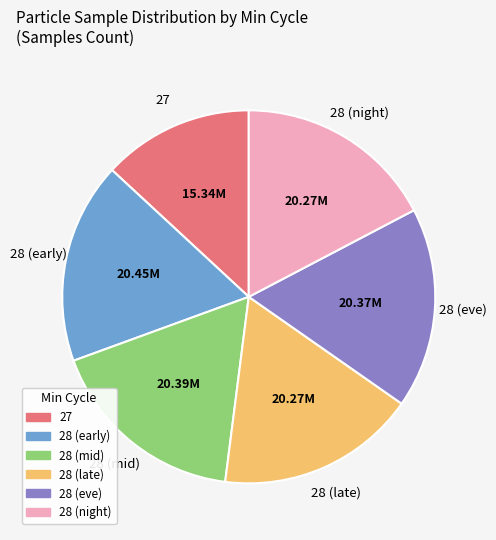

Is there any slice that represents more than half of the pie?

No